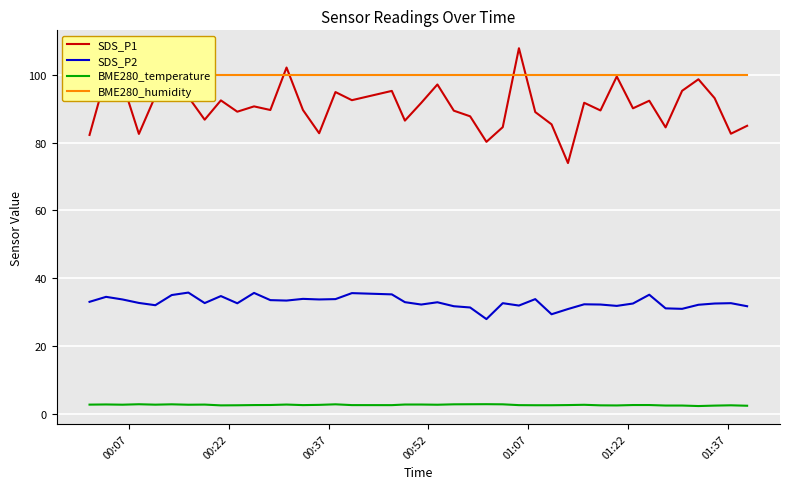

What are all the series names shown in the legend?

SDS_P1, SDS_P2, BME280_temperature, BME280_humidity